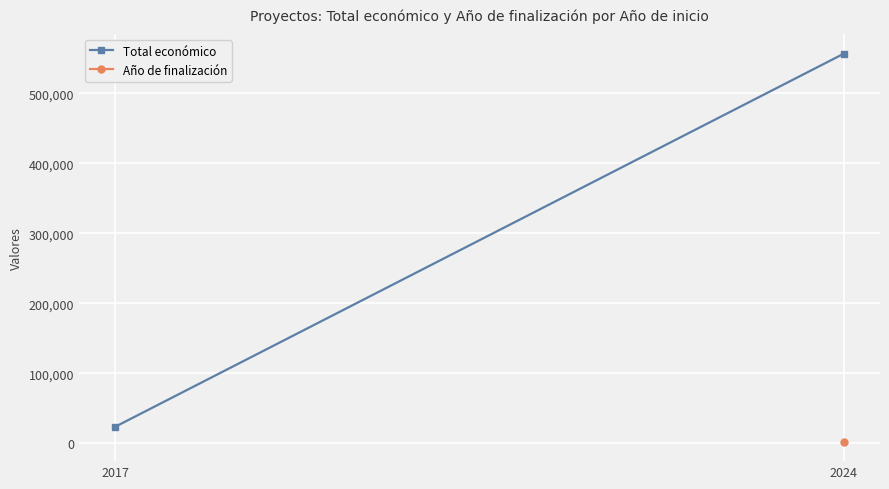

Where is the data nearest to the value 289919?

2017